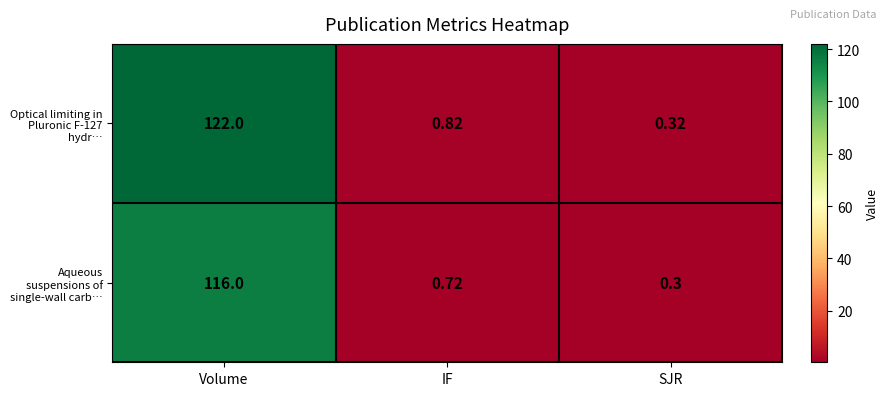

Rank the series by their maximum value, from lowest to highest.

Aqueous suspensions of single-wall carb…, Optical limiting in Pluronic F-127 hydr…